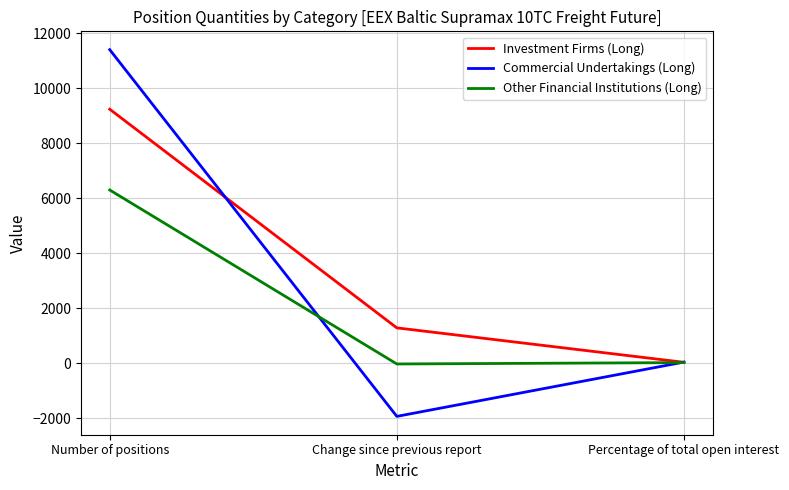

Which category has the lowest value across all series?

Change since previous report